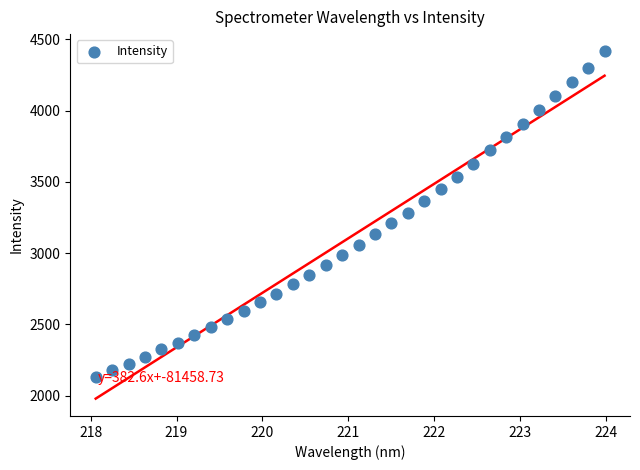

What is the range of Y values (max minus min)?

2281.0